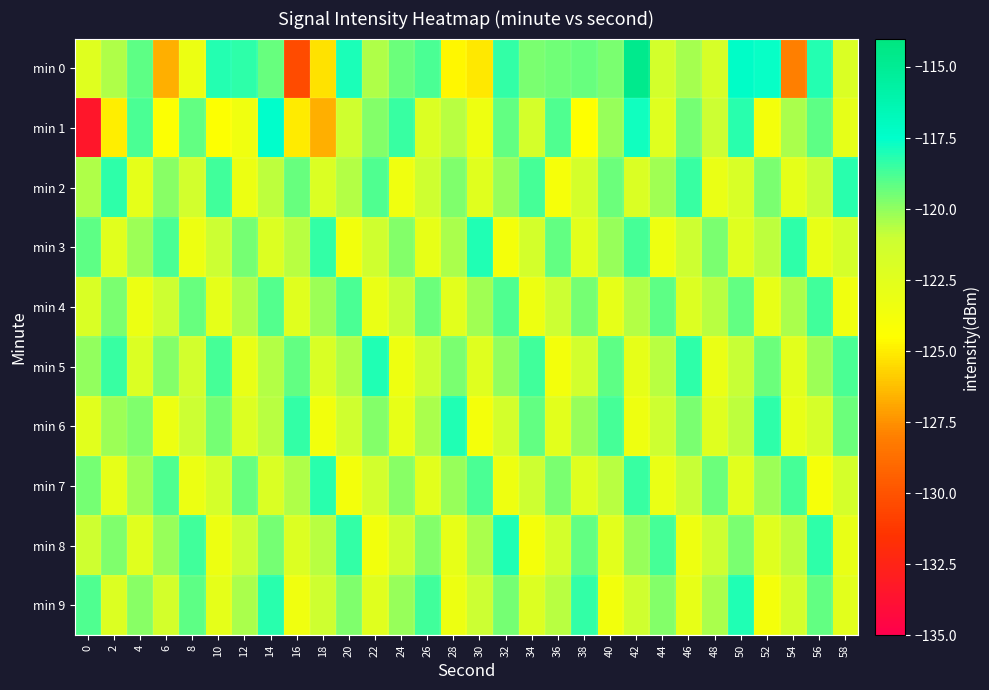

List the series in order of their peak value, lowest first.

min 4, min 2, min 7, min 3, min 5, min 6, min 8, min 9, min 1, min 0